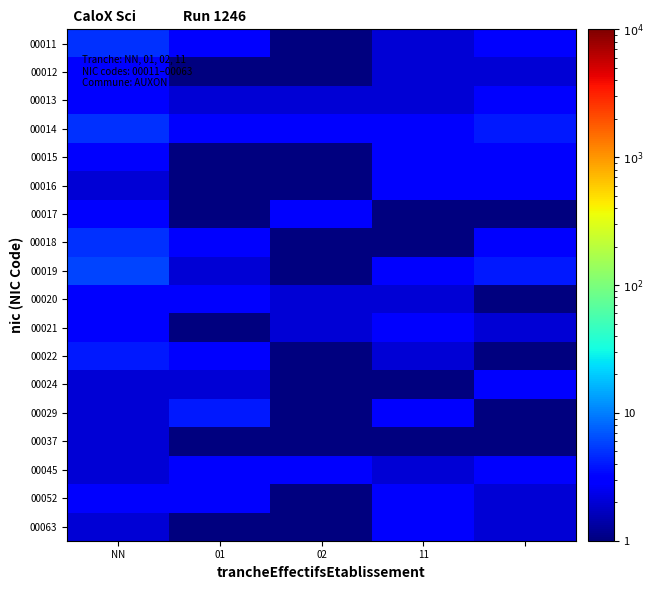

What is the greatest value displayed?

6